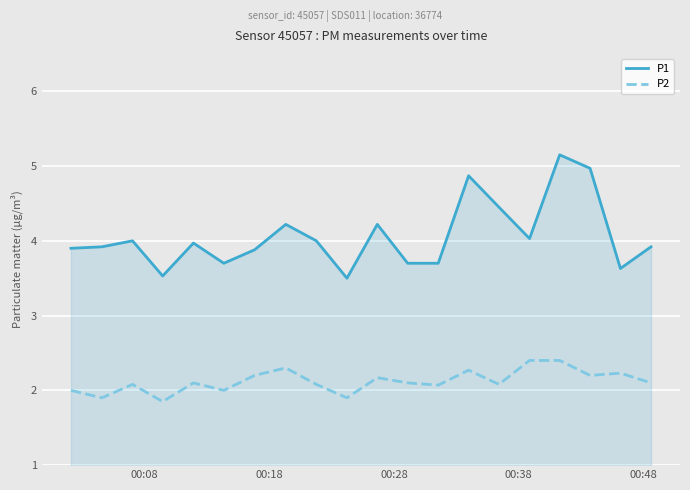

Which series has the largest total across all categories?

P1